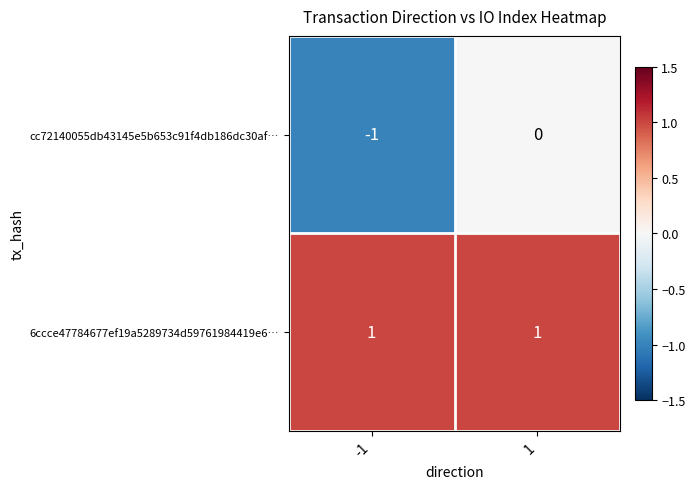

The 6ccce47784677ef19a5289734d59761984419e6… series shows 1 at 1. True or false?

True